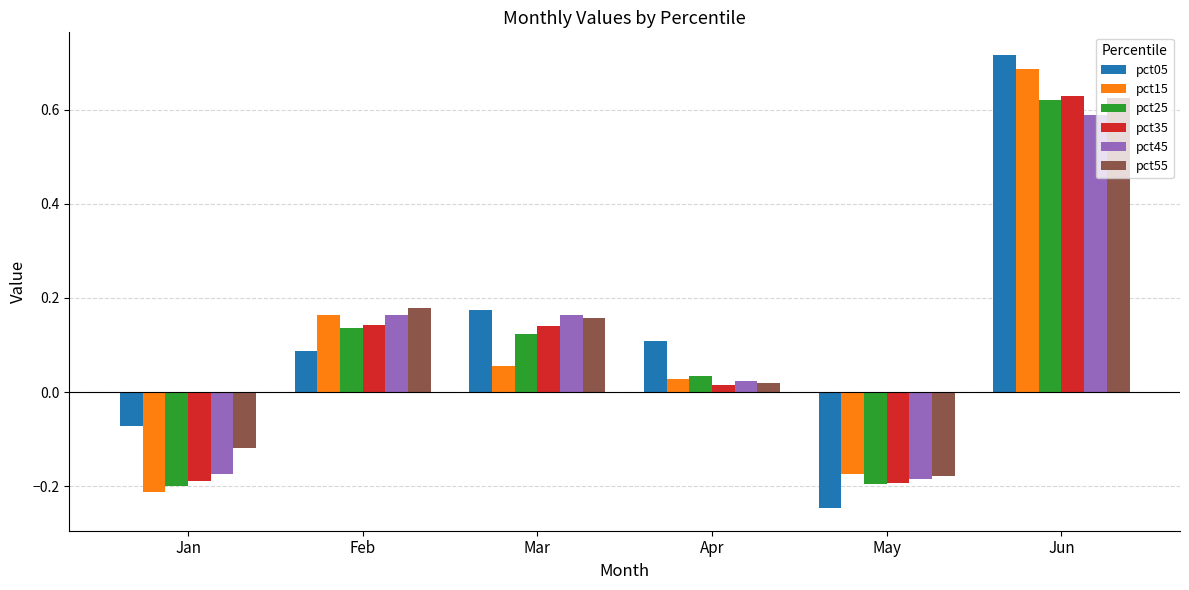

Rank the series at Jan from lowest to highest value.

pct15, pct25, pct35, pct45, pct55, pct05